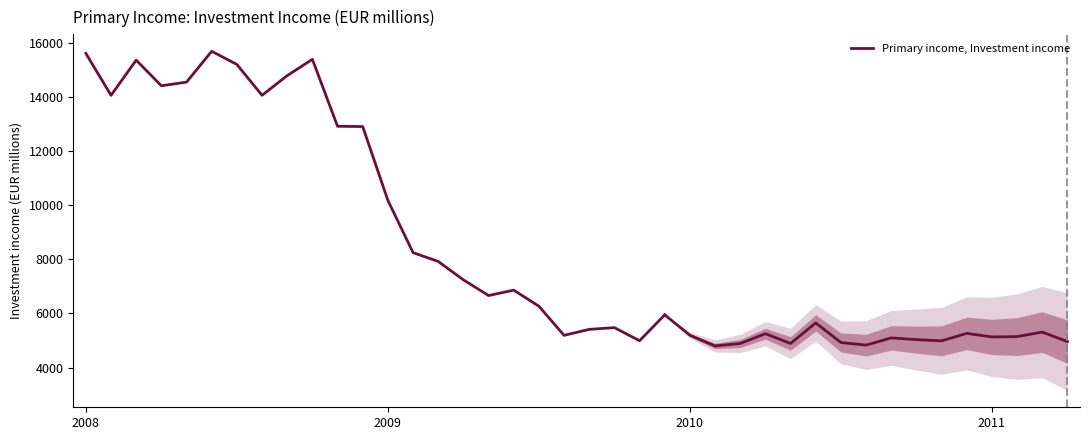

What position from the right is 2009?

12